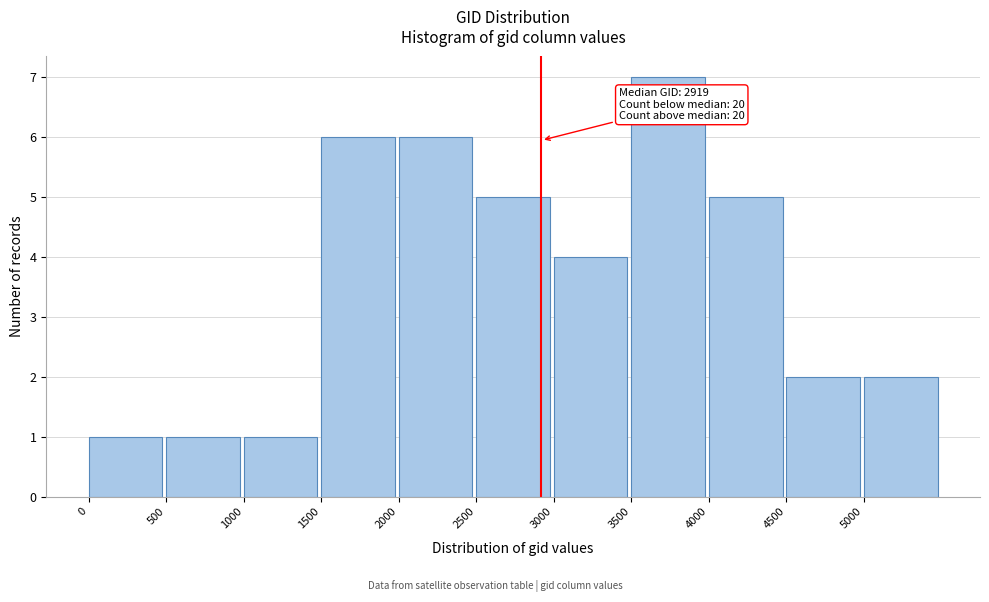

Over which range of the x-axis is the bar tallest?

3500 to 4000